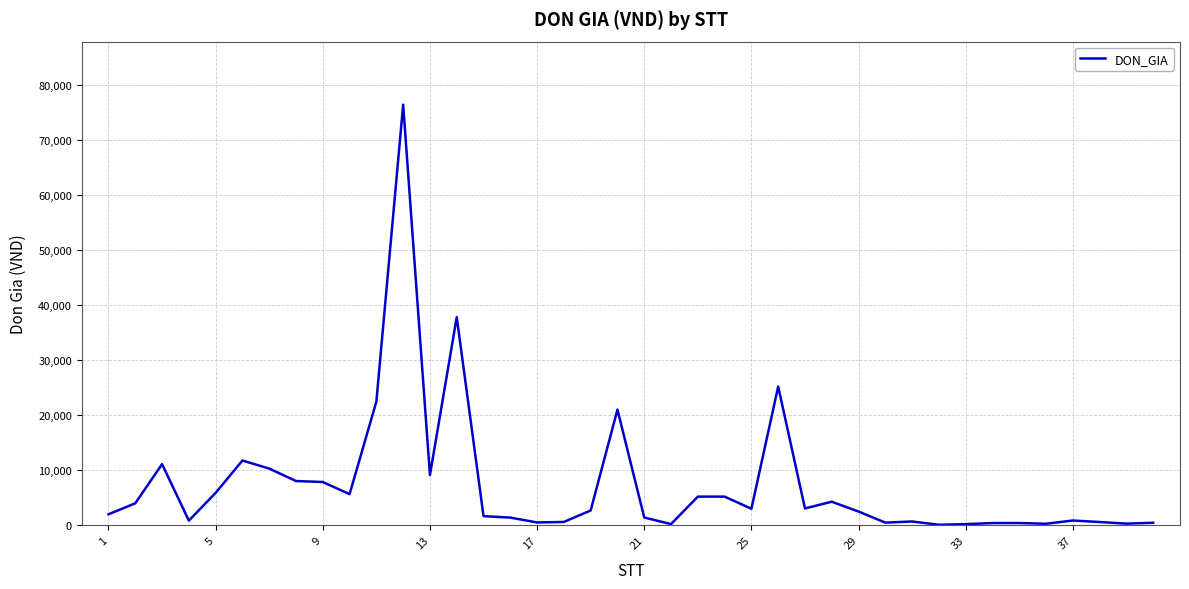

What is the greatest value displayed?

76379.0